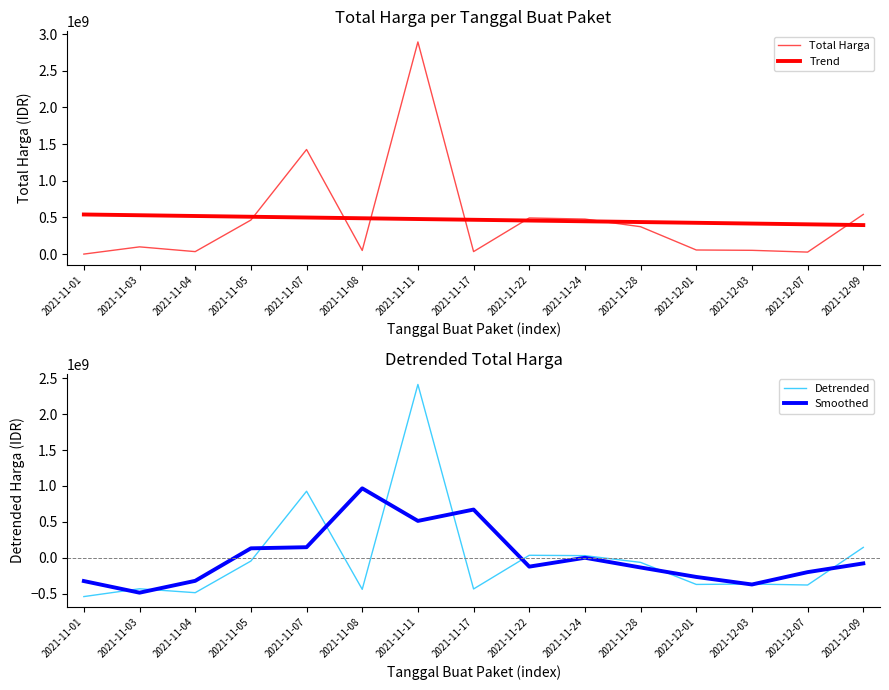

How many values in Smoothed are above zero?

6